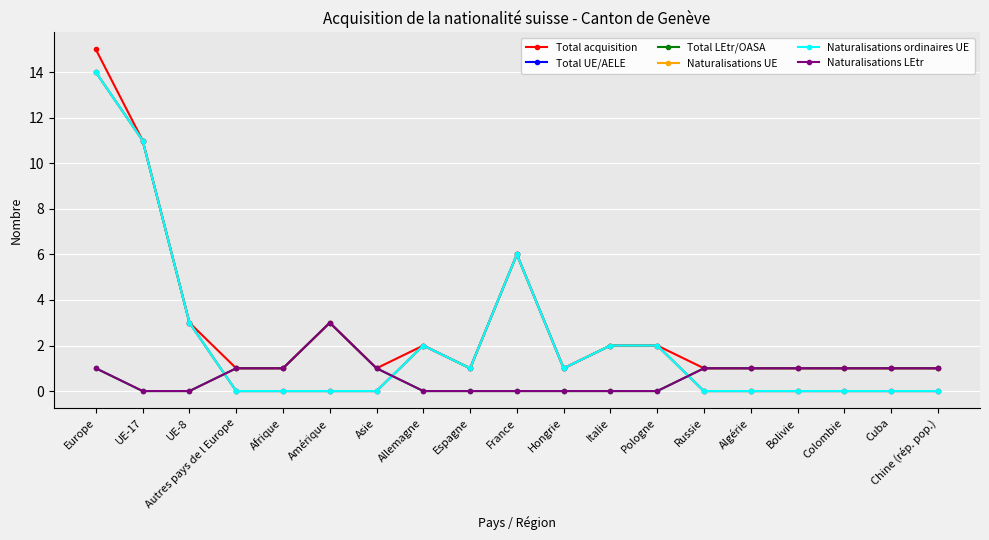

Which series changed the most between Pologne and Cuba?

Total UE/AELE